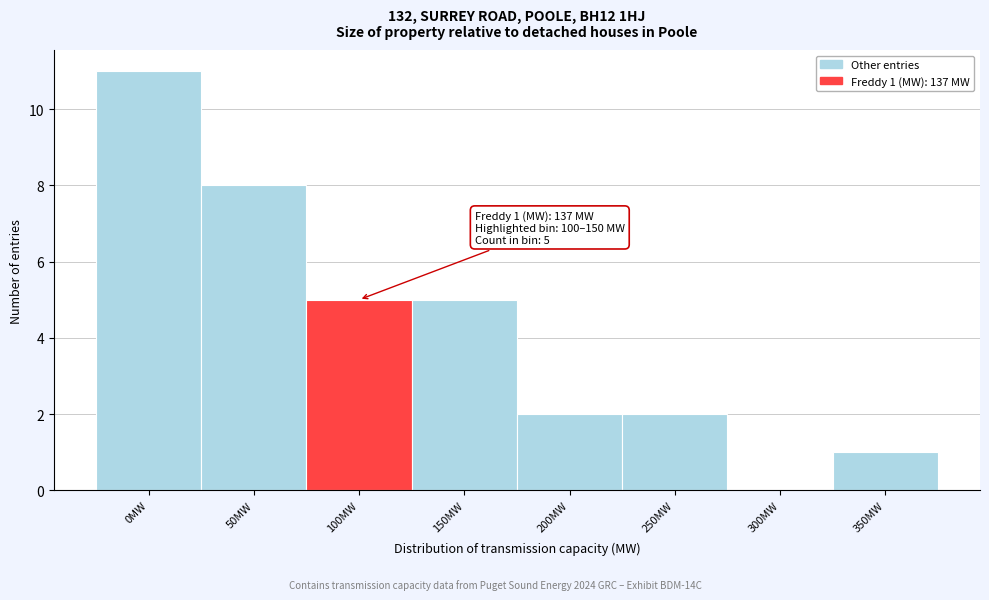

Reading left to right, list all the values displayed in this chart.

0MW=11	50MW=8	100MW=5	150MW=5	200MW=2	250MW=2	300MW=0	350MW=1